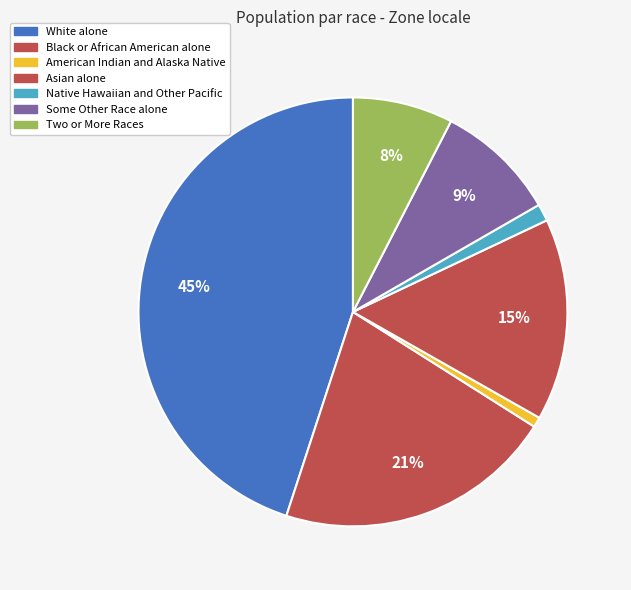

How many slices are in this pie chart?

7